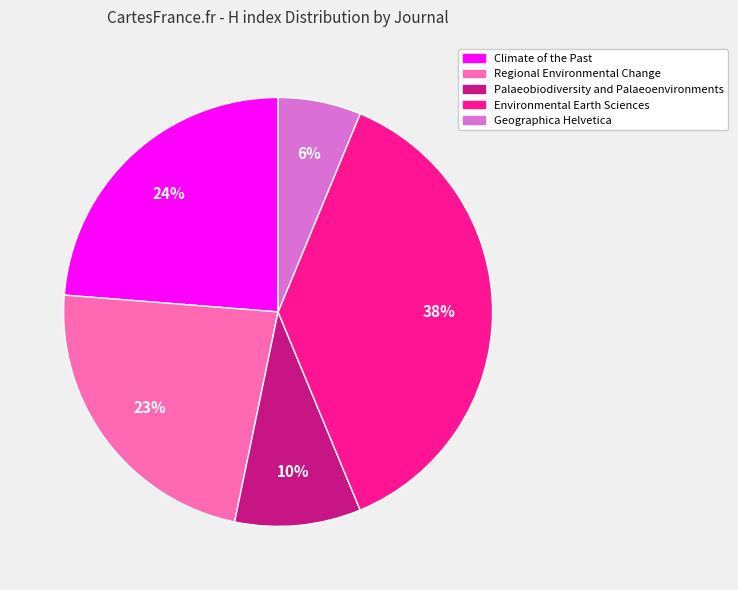

How many segments does this pie chart have?

5